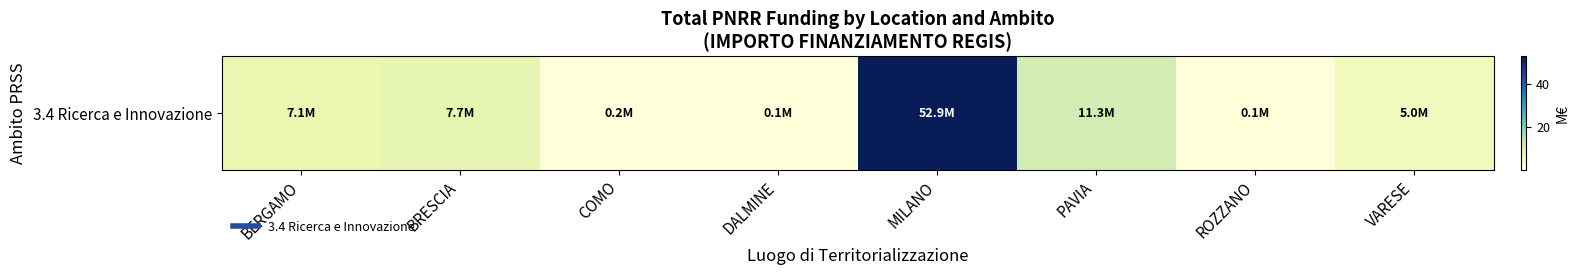

What value does the data have at MILANO?

52.9